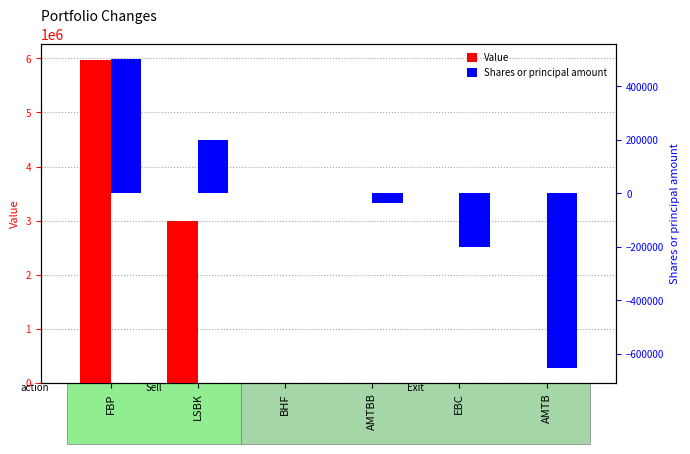

Is the value of Value at LSBK greater than the value of Shares or principal amount at FBP?

Yes